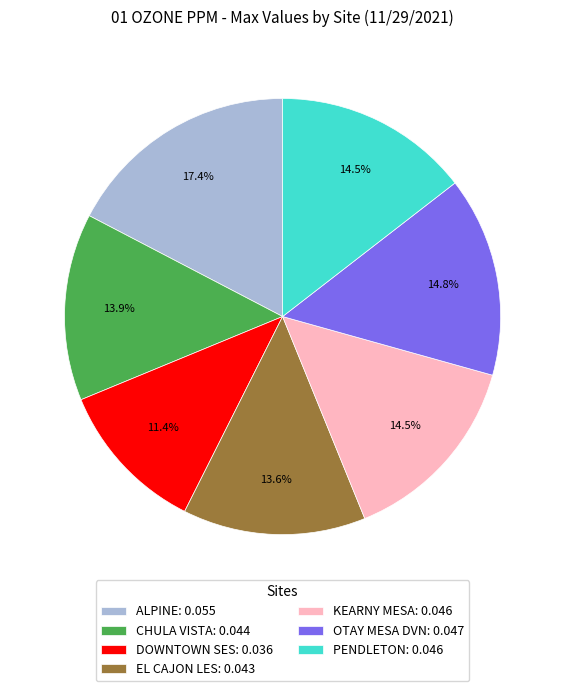

Does ALPINE represent more than half of the total?

No